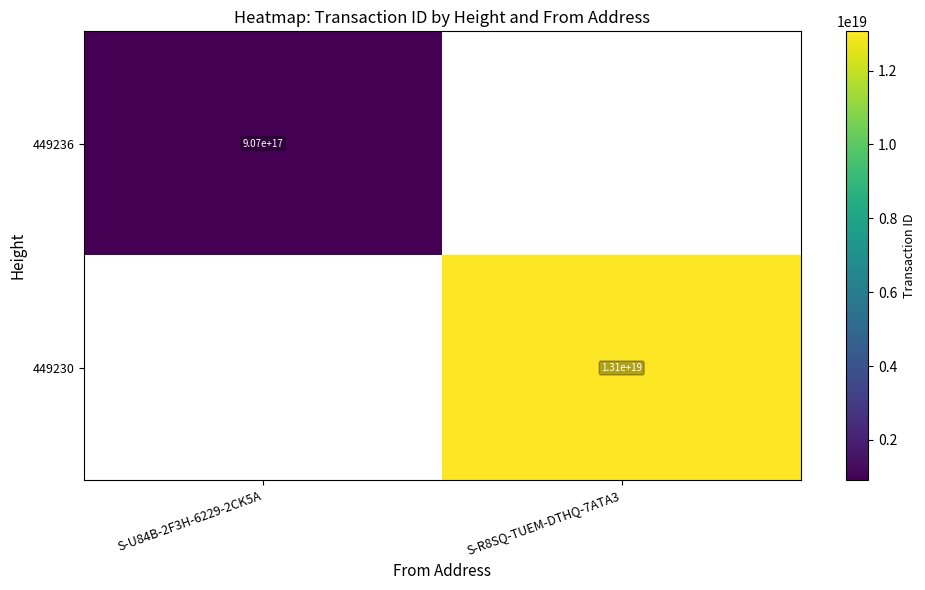

At which label does 449236 reach its minimum?

S-U84B-2F3H-6229-2CK5A